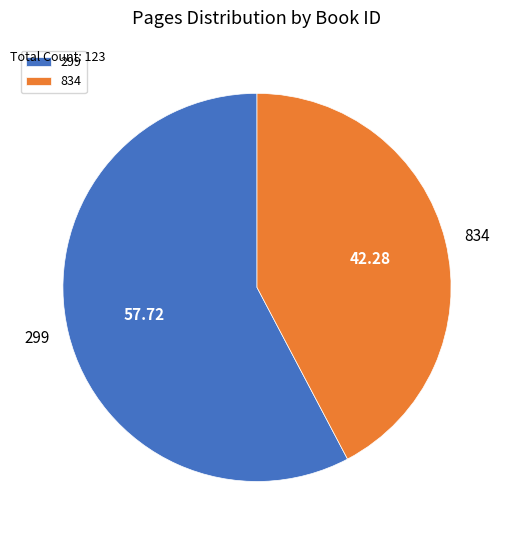

Approximately how many times larger is the value at 834 compared to 299?

0.7